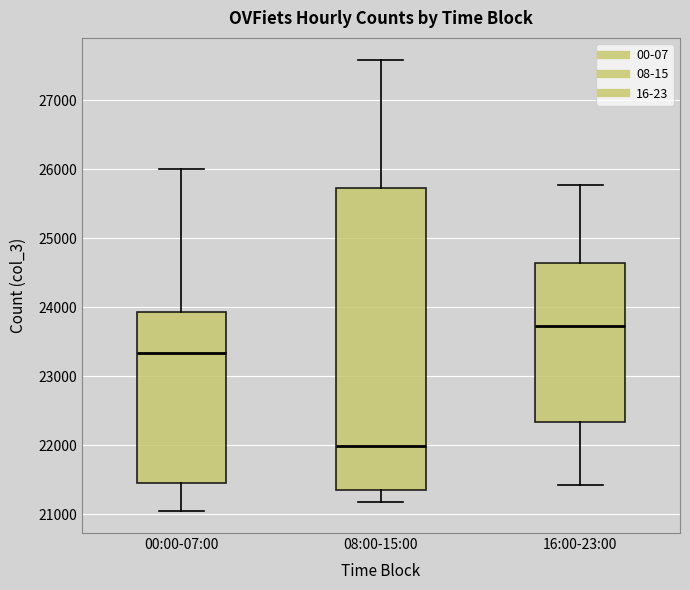

Reading left to right, read every box against the y-axis: the position of its median line, the range the box covers, and the ends of its whiskers. The values are not printed on the chart, so give them approximately, as read against the axis.

00:00-07:00: median 23300, box 21500 to 23900, whiskers 21100 to 26000
08:00-15:00: median 22000, box 21300 to 25700, whiskers 21200 to 27600
16:00-23:00: median 23700, box 22300 to 24600, whiskers 21400 to 25800